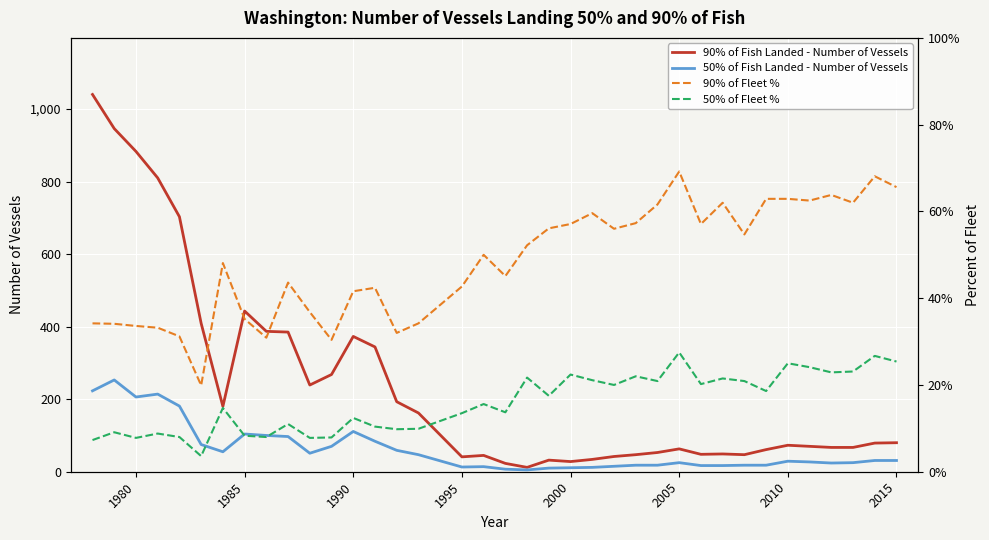

What is the difference between the maximum and minimum values in the 90% of Fleet % series?

49.3